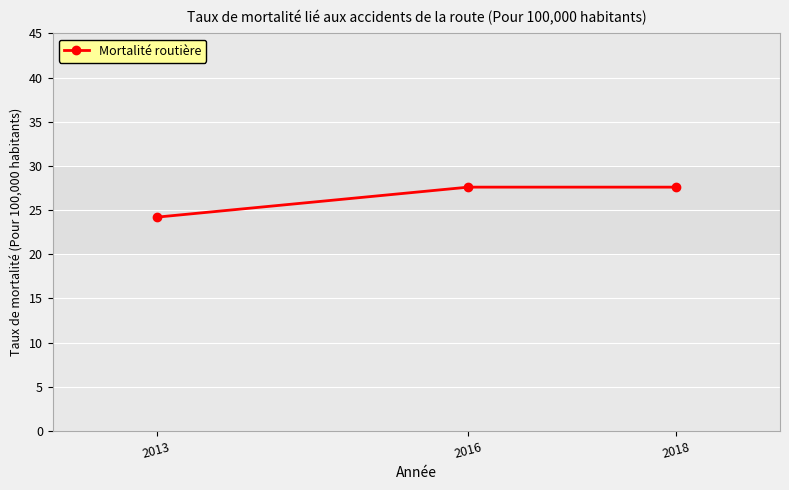

What is the ratio of the value at 2016 to the value at 2018?

1.0